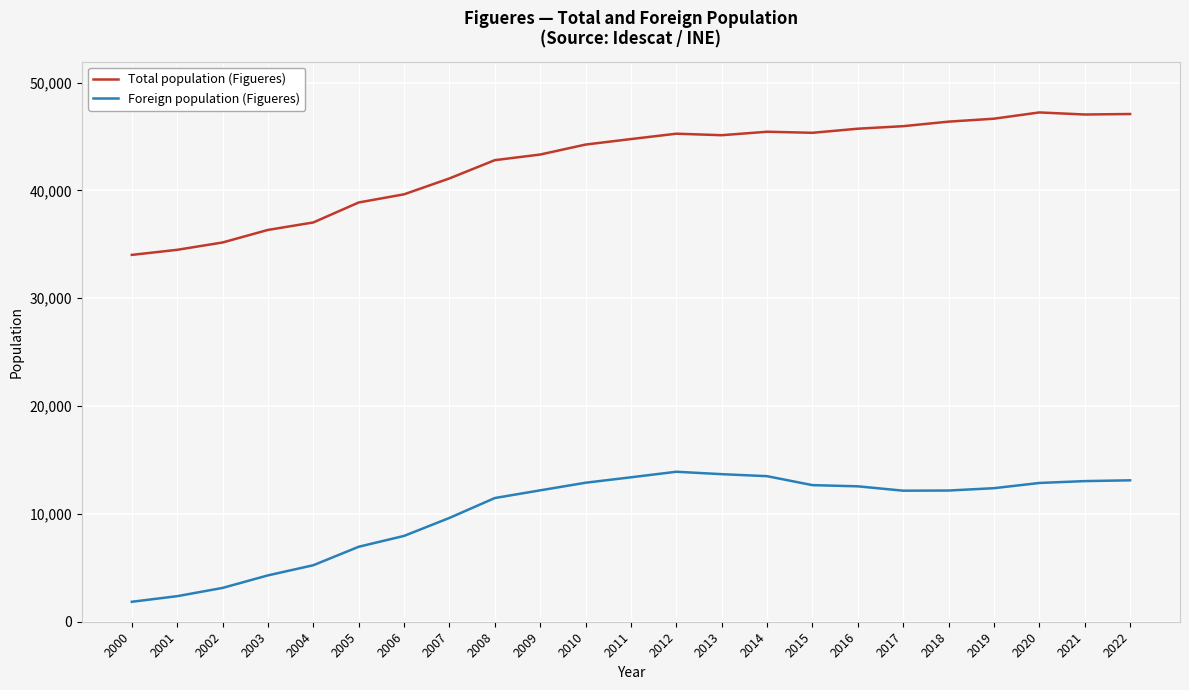

Which series has the largest total across all categories?

Total population (Figueres)